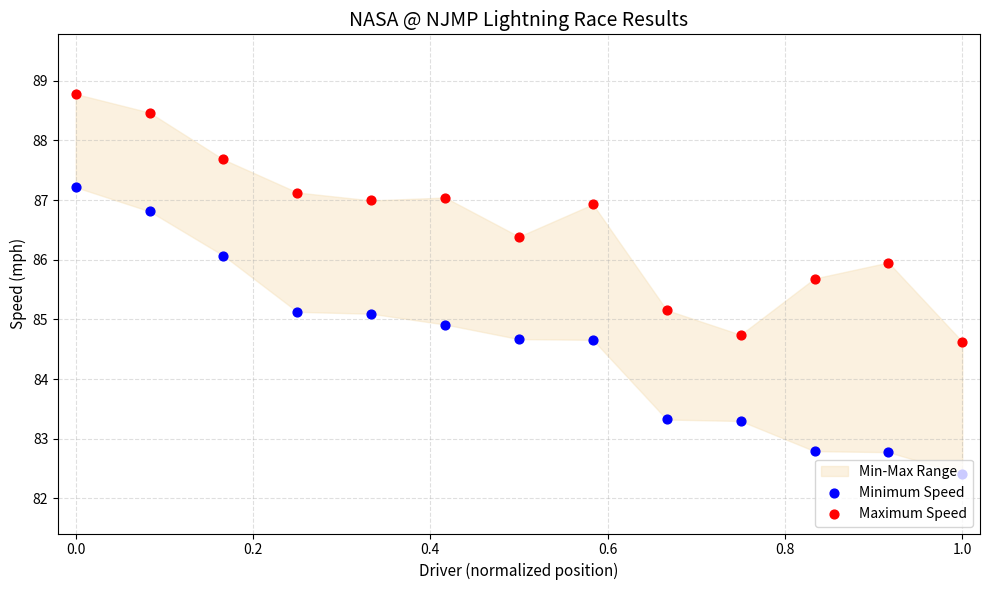

Which series contains the highest Y value?

Maximum Speed